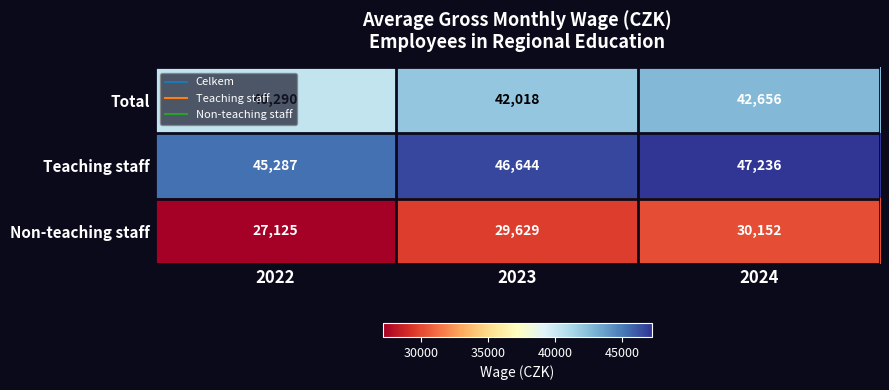

At which label is Non-teaching staff closest to 28638?

2023